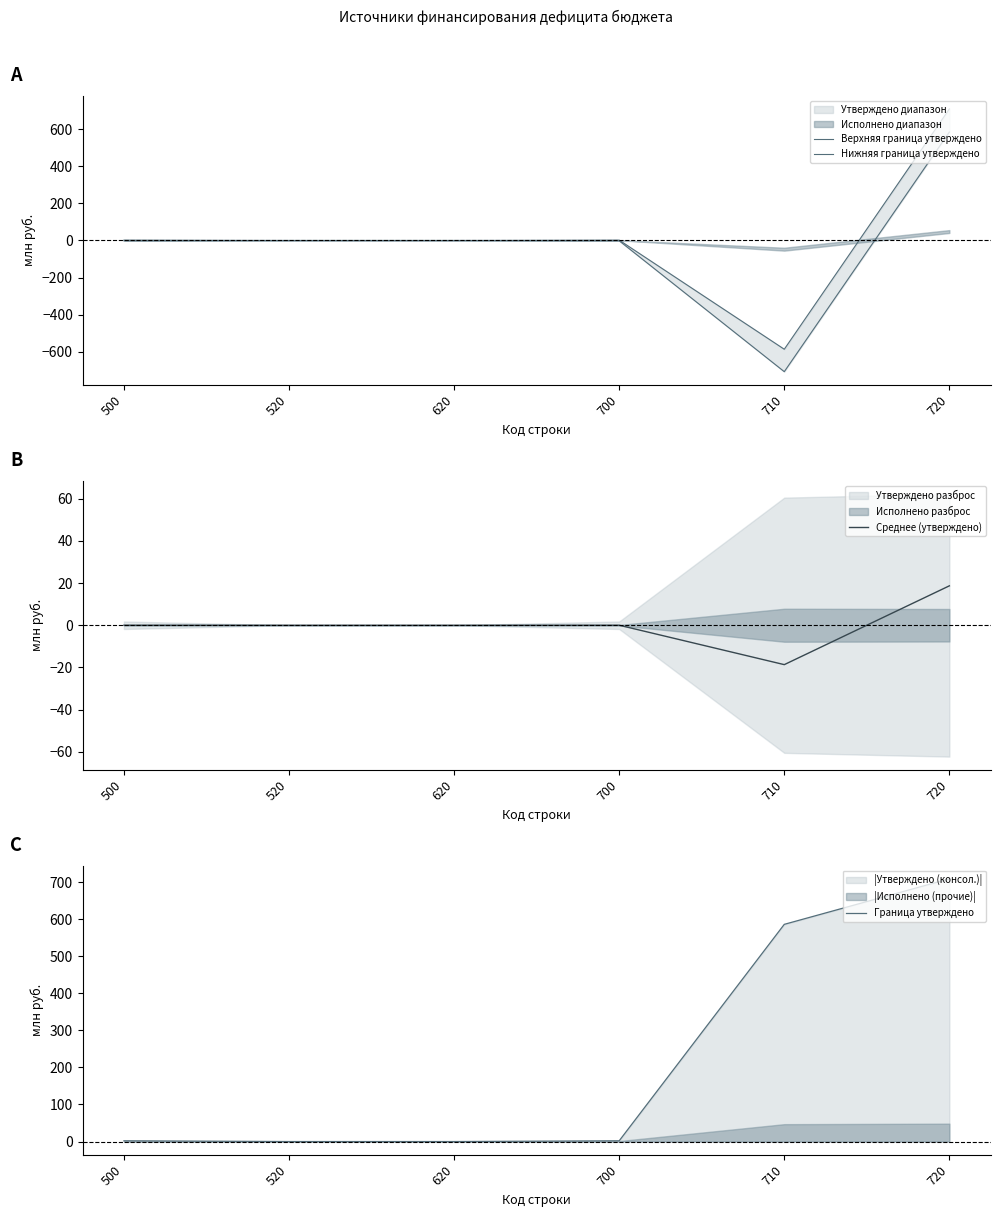

Which series has the largest total across all categories?

Граница утверждено